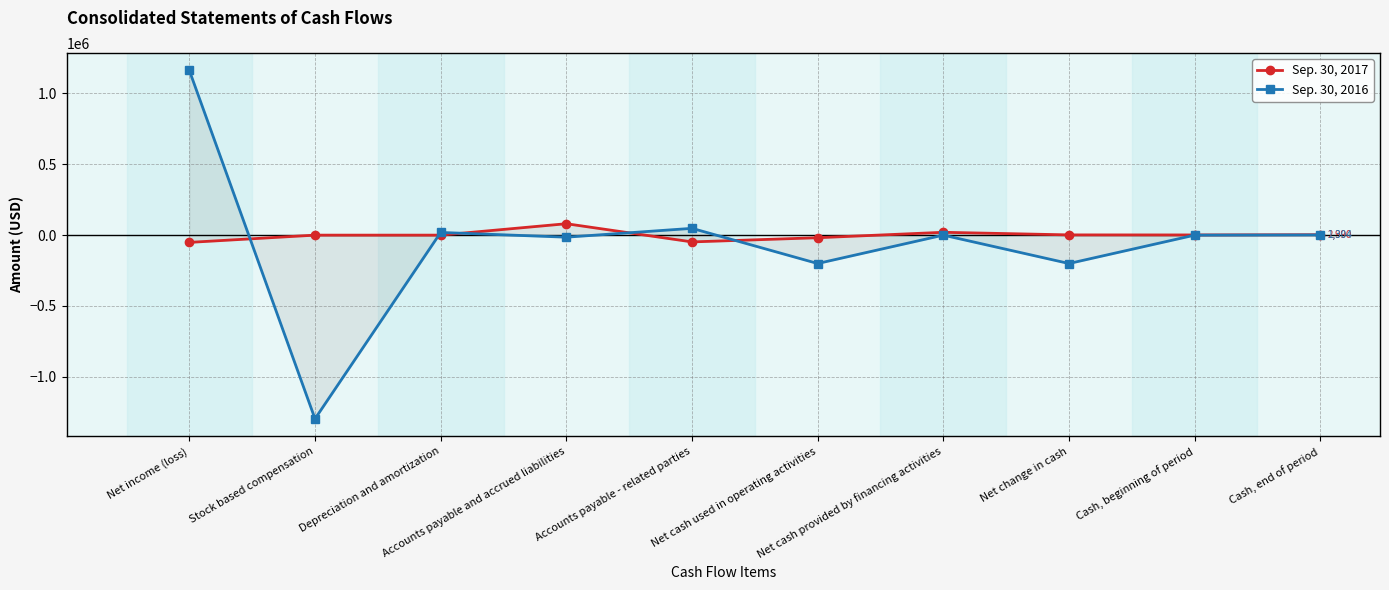

The value of Sep. 30, 2016 at Net cash provided by financing activities is 1716610. True or false?

False